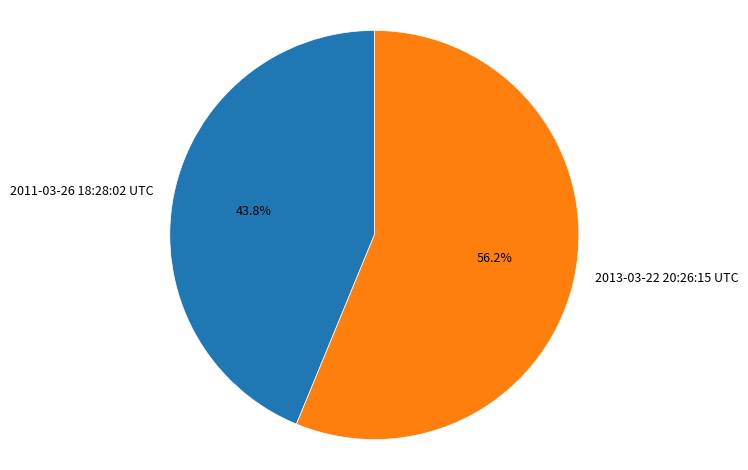

How much of the chart is everything except 2013-03-22 20:26:15 UTC?

43.8%